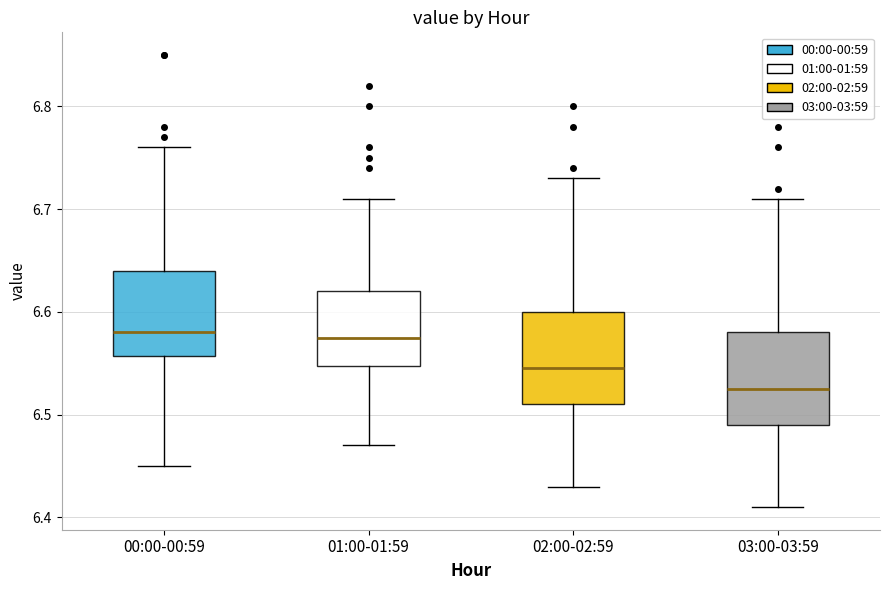

Reading left to right, transcribe this box plot: for each box, give where its median line is, the range the box spans, and where its two whiskers end, as read against the y-axis. The values are not printed on the chart, so give them approximately, as read against the axis.

00:00-00:59: median 6.58, box 6.56 to 6.64, whiskers 6.45 to 6.76
01:00-01:59: median 6.58, box 6.55 to 6.62, whiskers 6.47 to 6.71
02:00-02:59: median 6.55, box 6.51 to 6.60, whiskers 6.43 to 6.73
03:00-03:59: median 6.53, box 6.49 to 6.58, whiskers 6.41 to 6.71